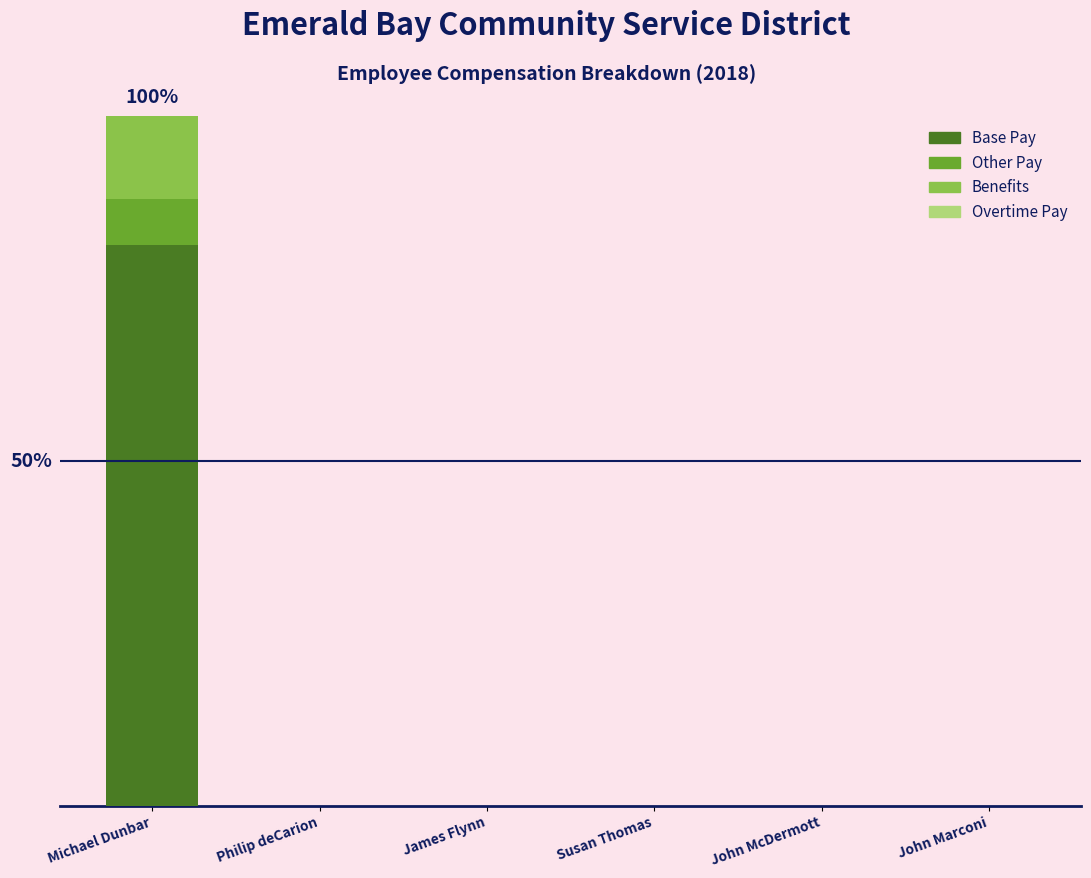

Are the bars grouped side by side (vs. stacked)?

No